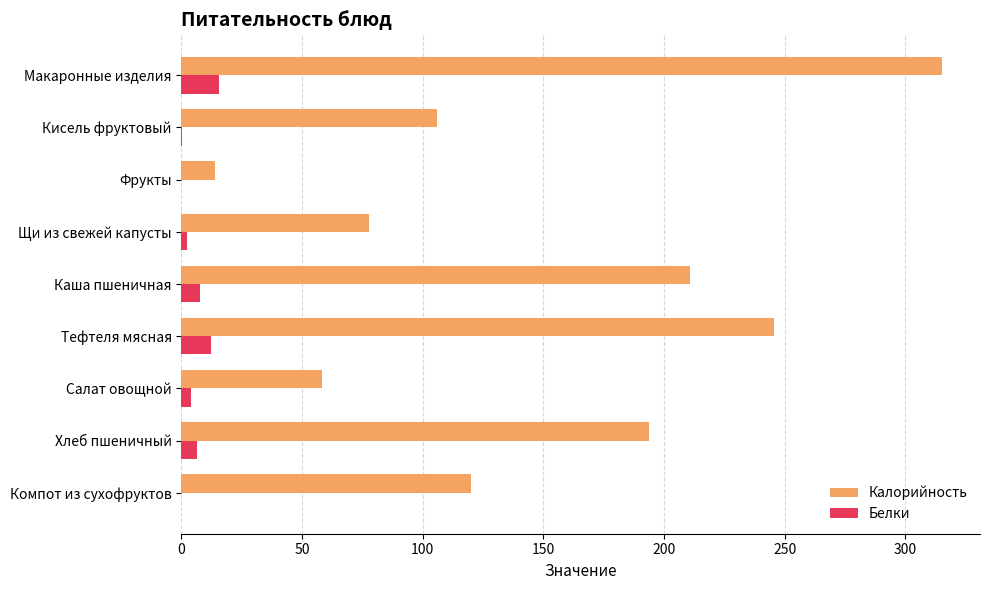

Is it true that Калорийность equals 32.4 at Щи из свежей капусты?

False